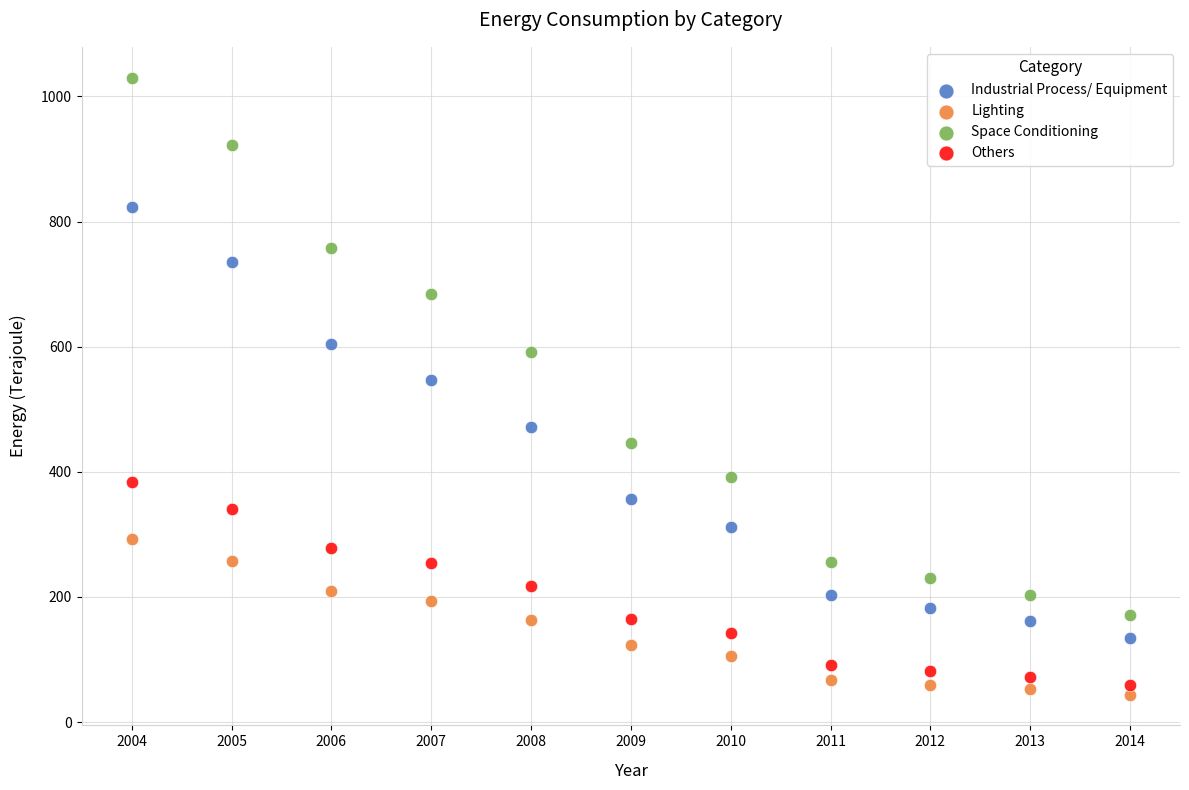

What are all the series names shown in the legend?

Industrial Process/ Equipment, Lighting, Space Conditioning, Others